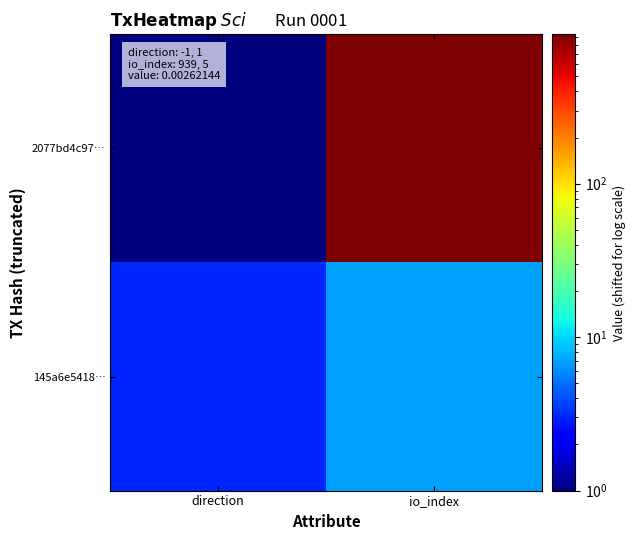

At how many categories does at least one series exceed 740?

1